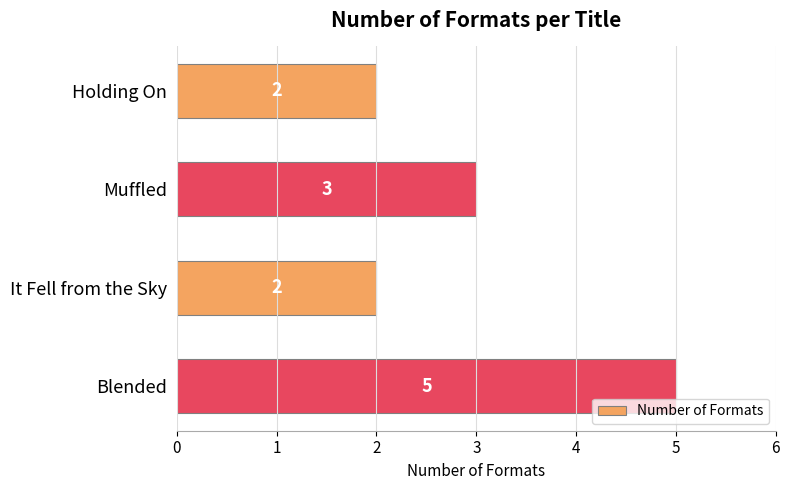

Is it true that the value at Muffled is 3?

True